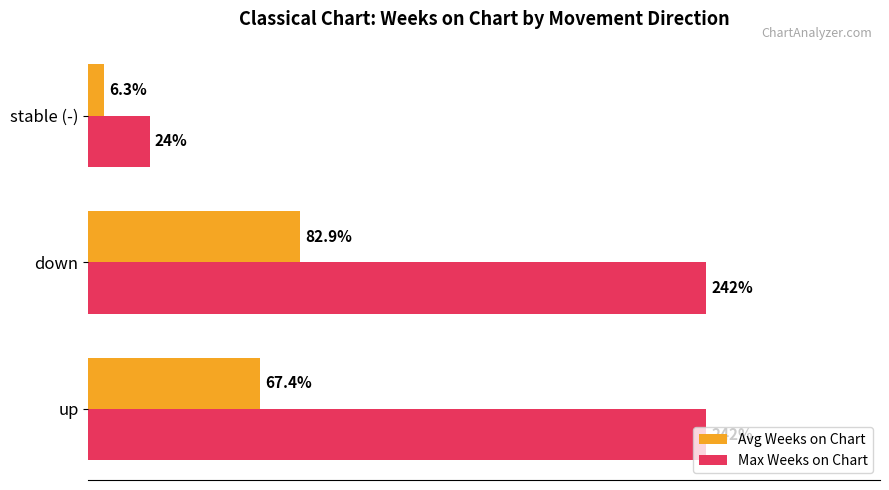

Between up and down, which series saw the biggest shift?

Avg Weeks on Chart